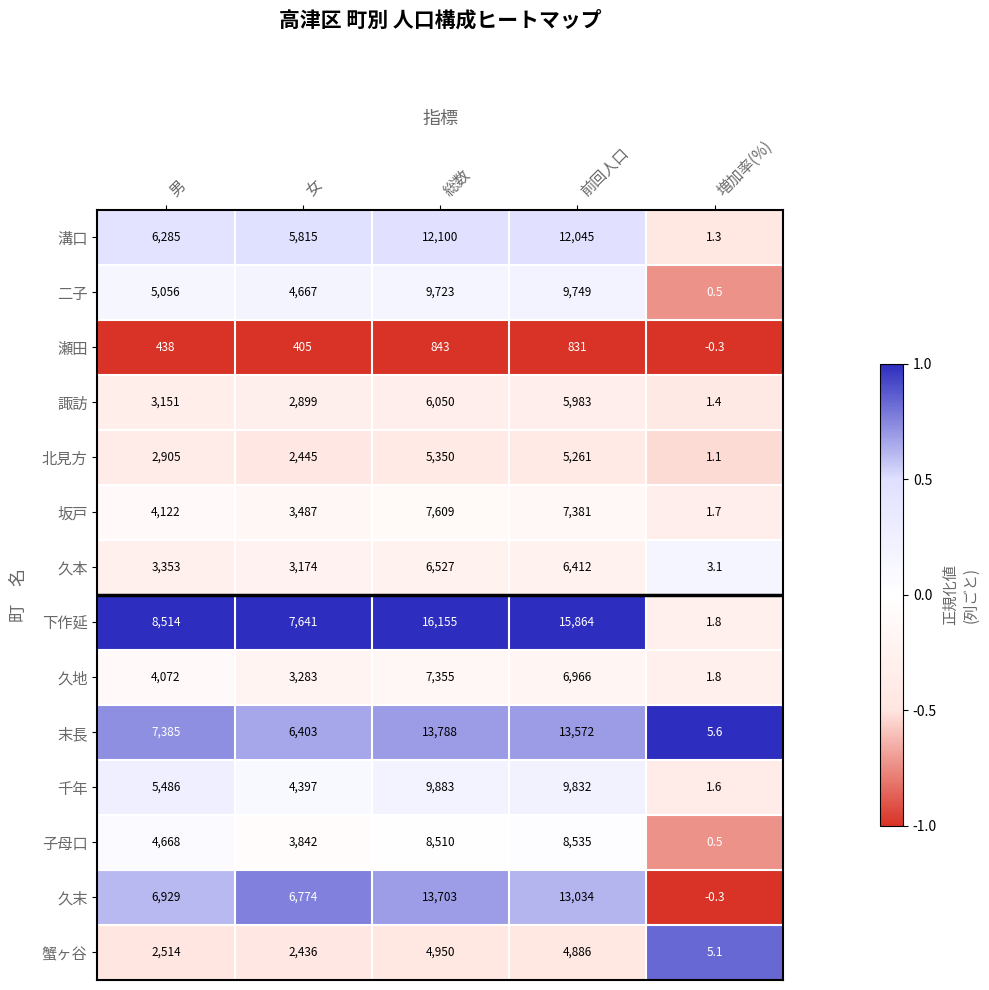

The 坂戸 series shows 3487.0 at 女. True or false?

True